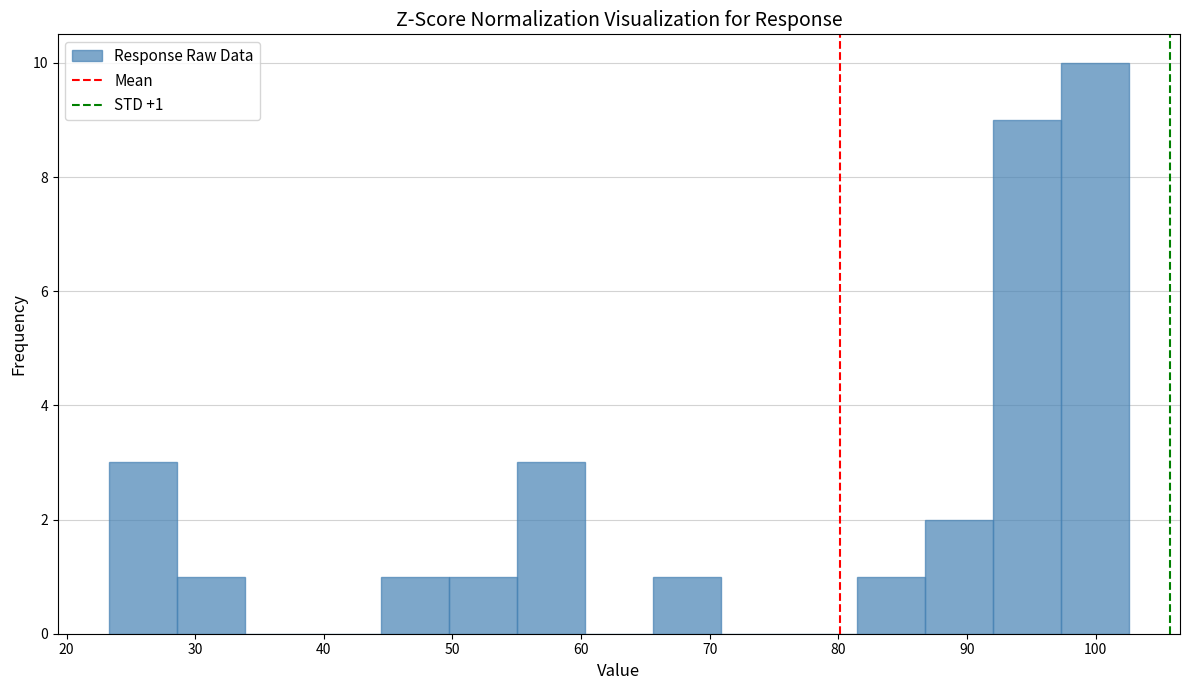

Which range on the x-axis has the tallest bar?

97 to 103